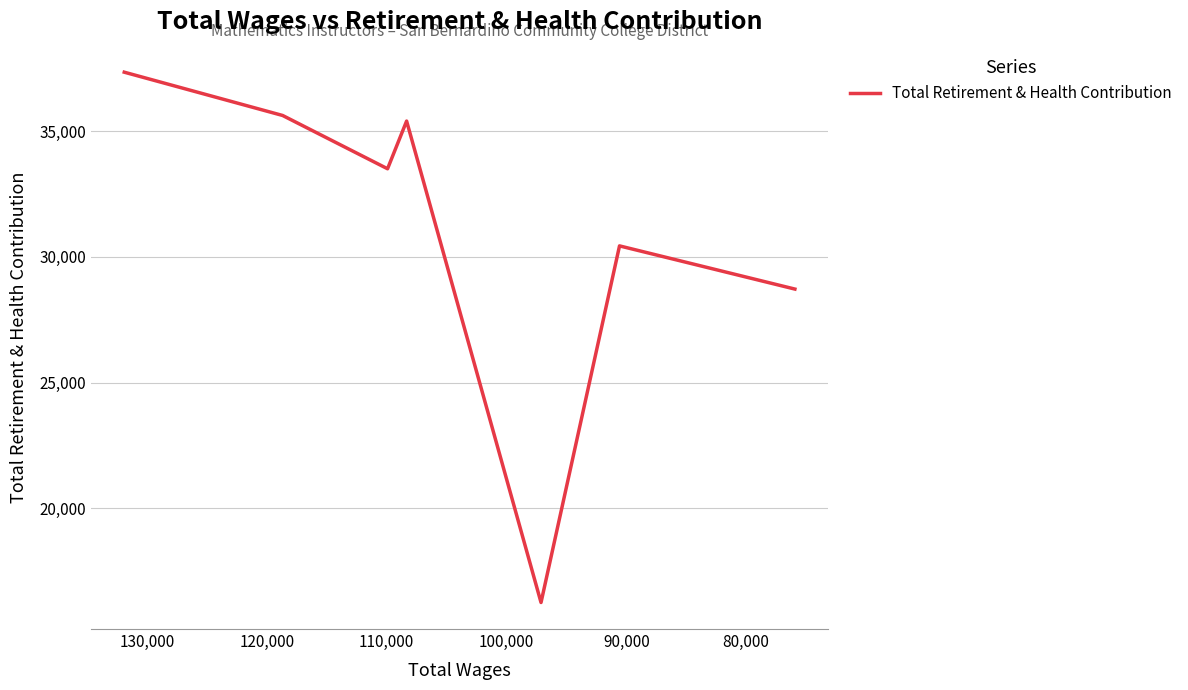

How many data points are above 33502?

3